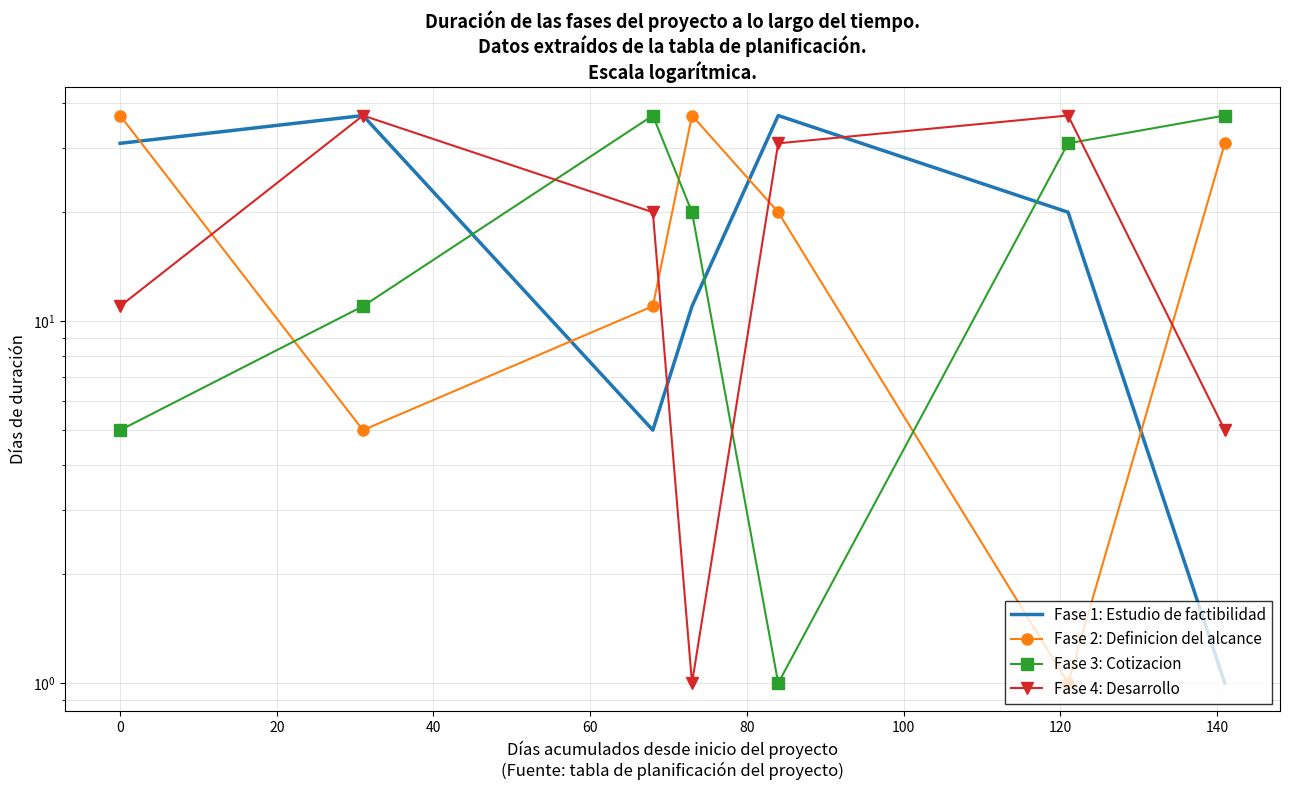

Which series has the largest total across all categories?

Fase 1: Estudio de factibilidad